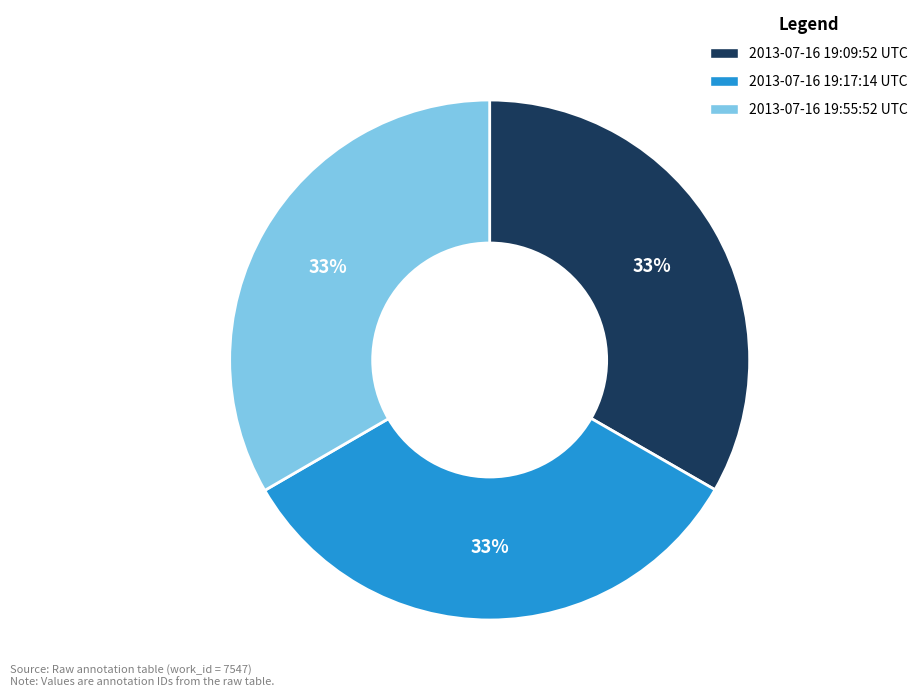

Count the number of slices in the pie.

3